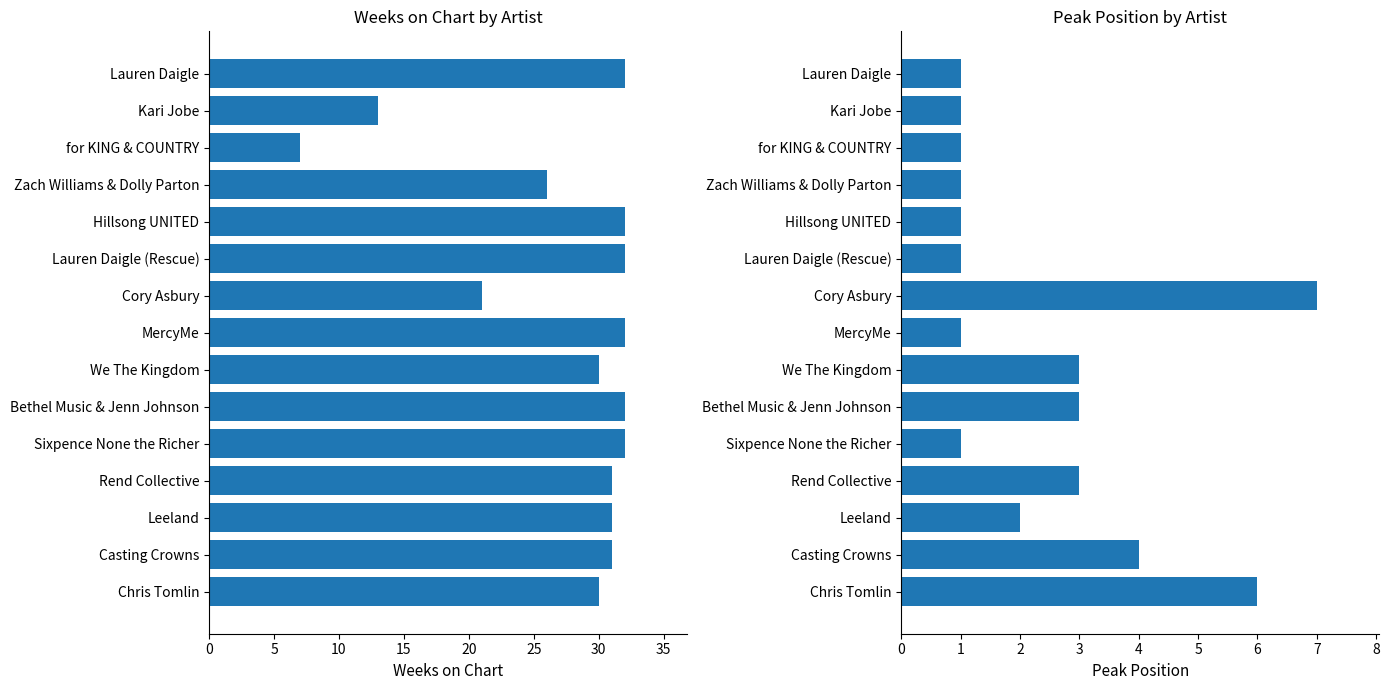

Does the chart contain stacked bars?

No